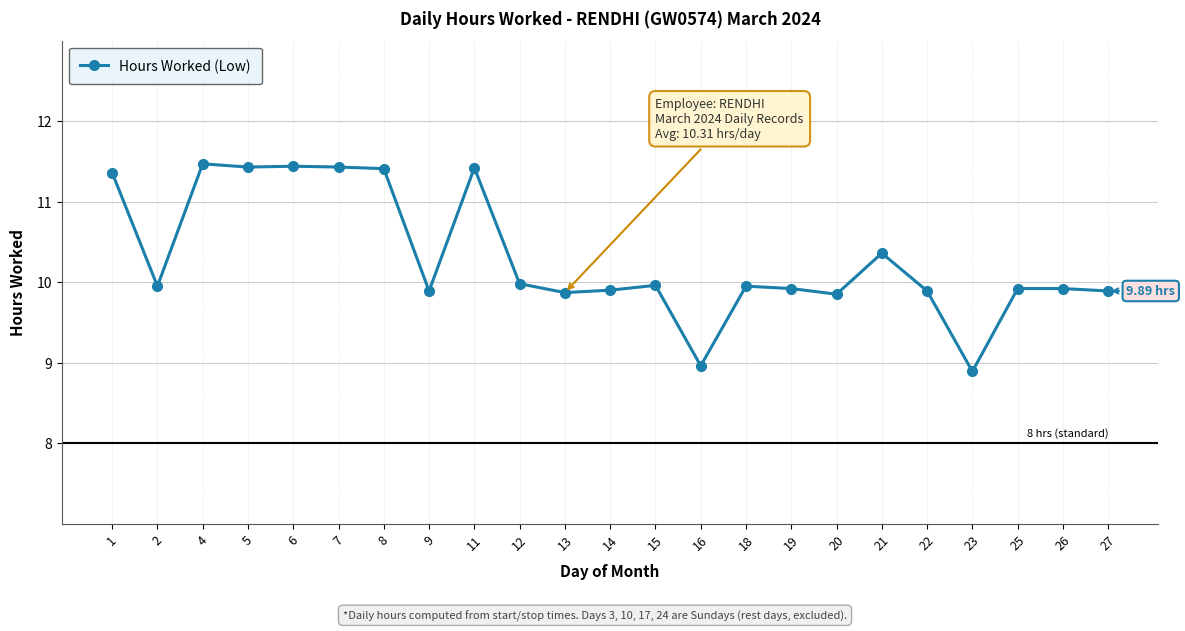

Where does the data first go above 9?

1